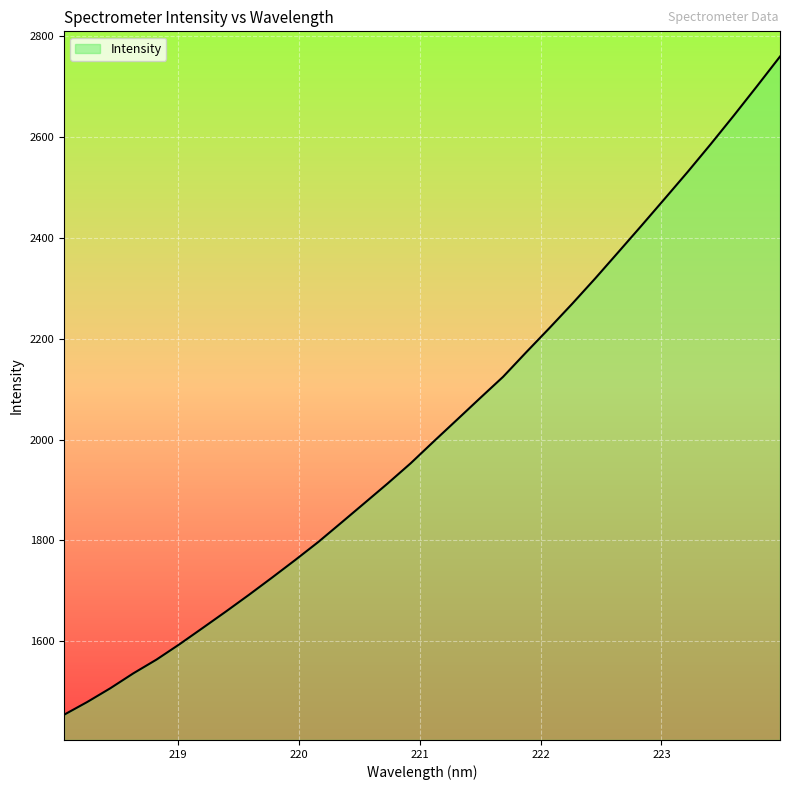

What is the difference between the maximum and minimum values?

1305.4